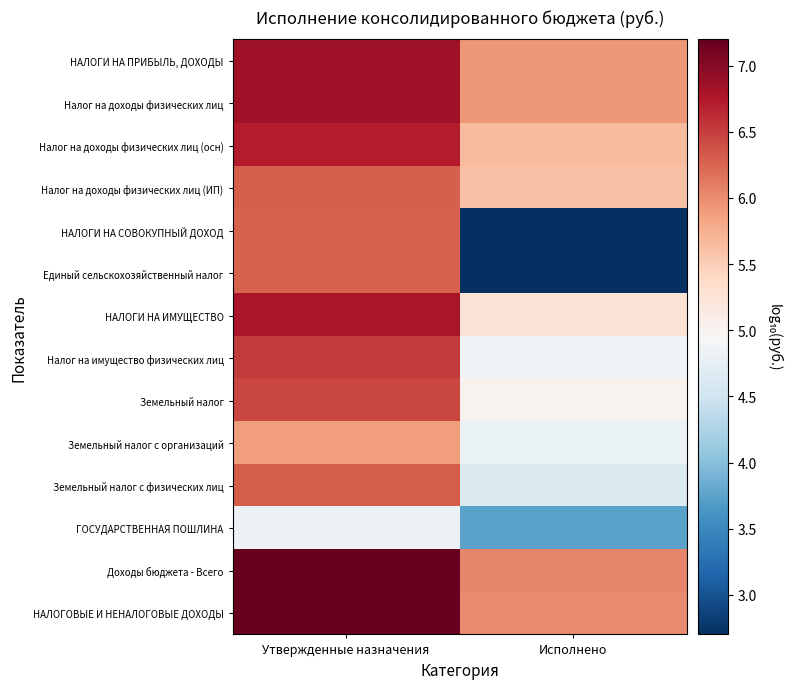

Reading left to right, extract all data points from this chart.

НАЛОГИ НА ПРИБЫЛЬ, ДОХОДЫ: Утвержденные назначения=6.8	Исполнено=5.9
Налог на доходы физических лиц: Утвержденные назначения=6.8	Исполнено=5.9
Налог на доходы физических лиц (осн): Утвержденные назначения=6.7	Исполнено=5.7
Налог на доходы физических лиц (ИП): Утвержденные назначения=6.3	Исполнено=5.6
НАЛОГИ НА СОВОКУПНЫЙ ДОХОД: Утвержденные назначения=6.3	Исполнено=2.7
Единый сельскохозяйственный налог: Утвержденные назначения=6.3	Исполнено=2.7
НАЛОГИ НА ИМУЩЕСТВО: Утвержденные назначения=6.8	Исполнено=5.2
Налог на имущество физических лиц: Утвержденные назначения=6.5	Исполнено=4.9
Земельный налог: Утвержденные назначения=6.5	Исполнено=5.0
Земельный налог с организаций: Утвержденные назначения=5.9	Исполнено=4.8
Земельный налог с физических лиц: Утвержденные назначения=6.3	Исполнено=4.6
ГОСУДАРСТВЕННАЯ ПОШЛИНА: Утвержденные назначения=4.8	Исполнено=3.7
Доходы бюджета - Всего: Утвержденные назначения=7.2	Исполнено=6.1
НАЛОГОВЫЕ И НЕНАЛОГОВЫЕ ДОХОДЫ: Утвержденные назначения=7.2	Исполнено=6.0